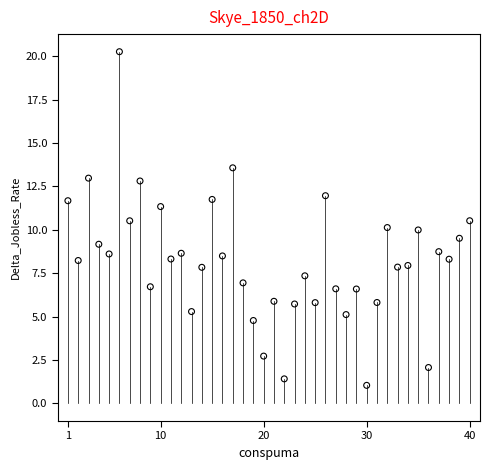

What is the range of Y values (max minus min)?

19.2